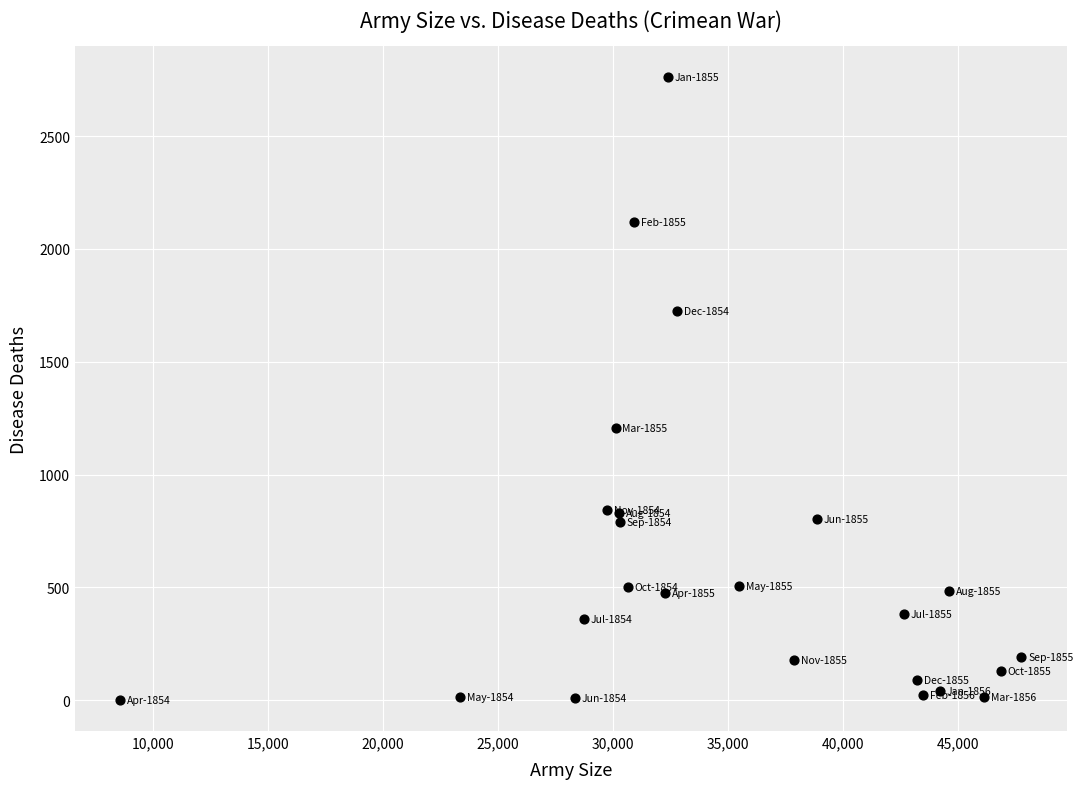

What is the range of X values (max minus min)?

39180